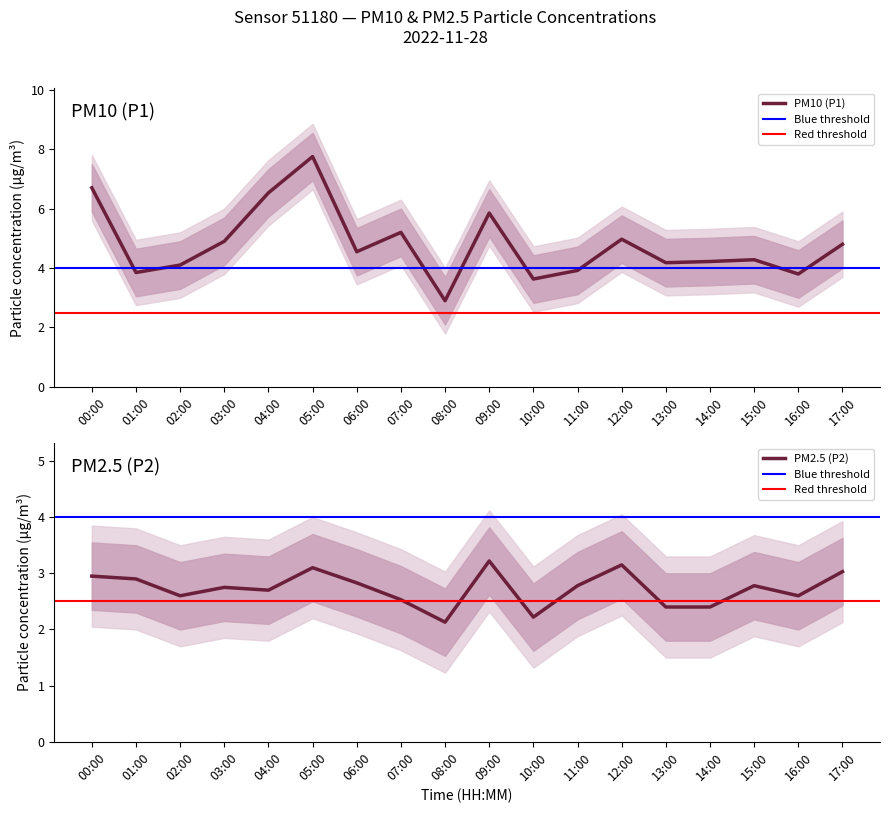

What is the difference between the second highest and minimum values in the P1 series?

3.8